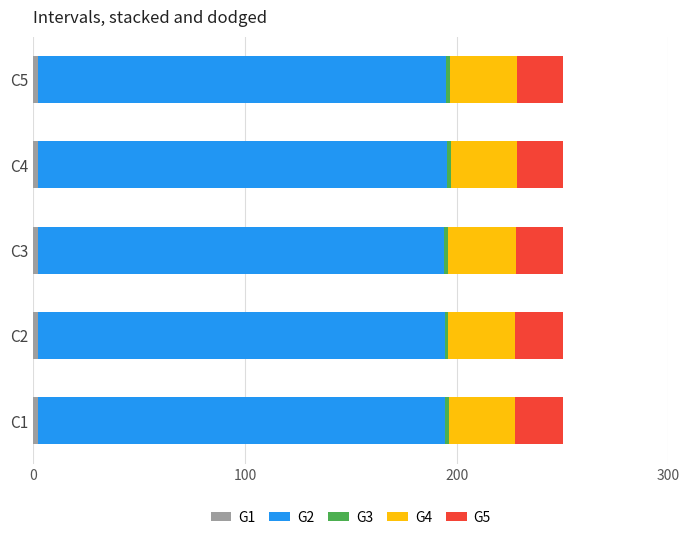

At how many categories does at least one series exceed 86?

5